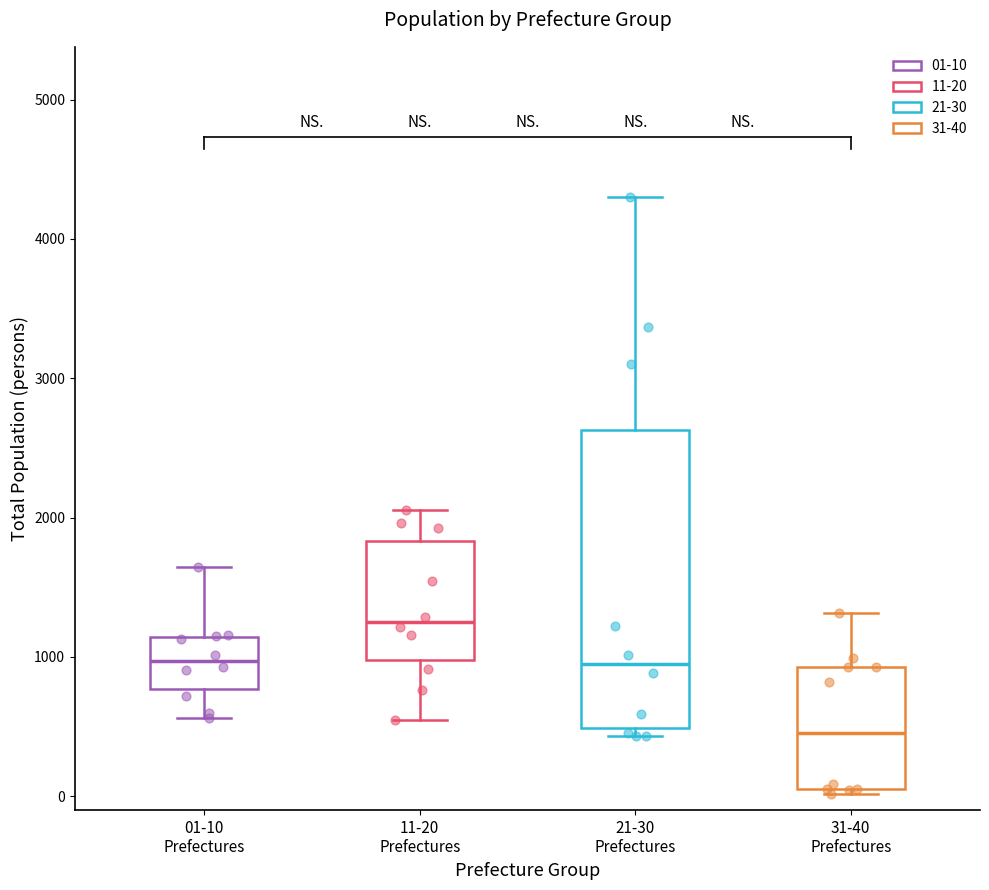

Where does the median line of the box for 01-10 Prefectures sit on the y-axis? The values are not printed on the chart, so give them approximately, as read against the axis.

1000